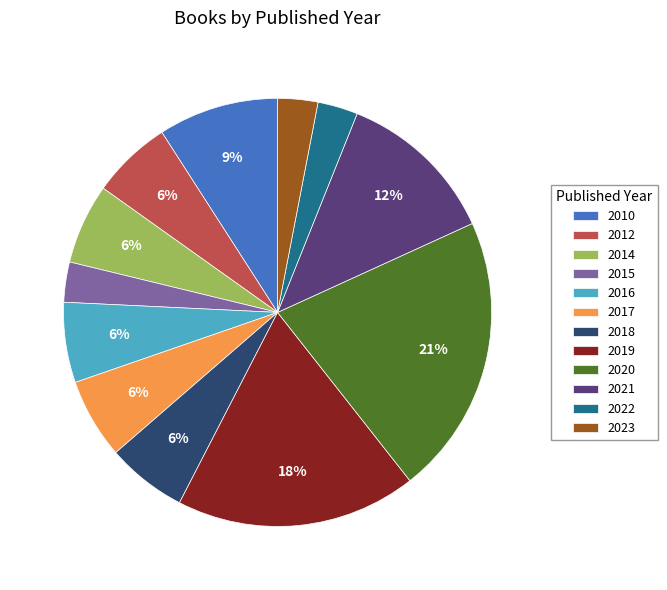

Is there any slice that represents more than half of the pie?

No